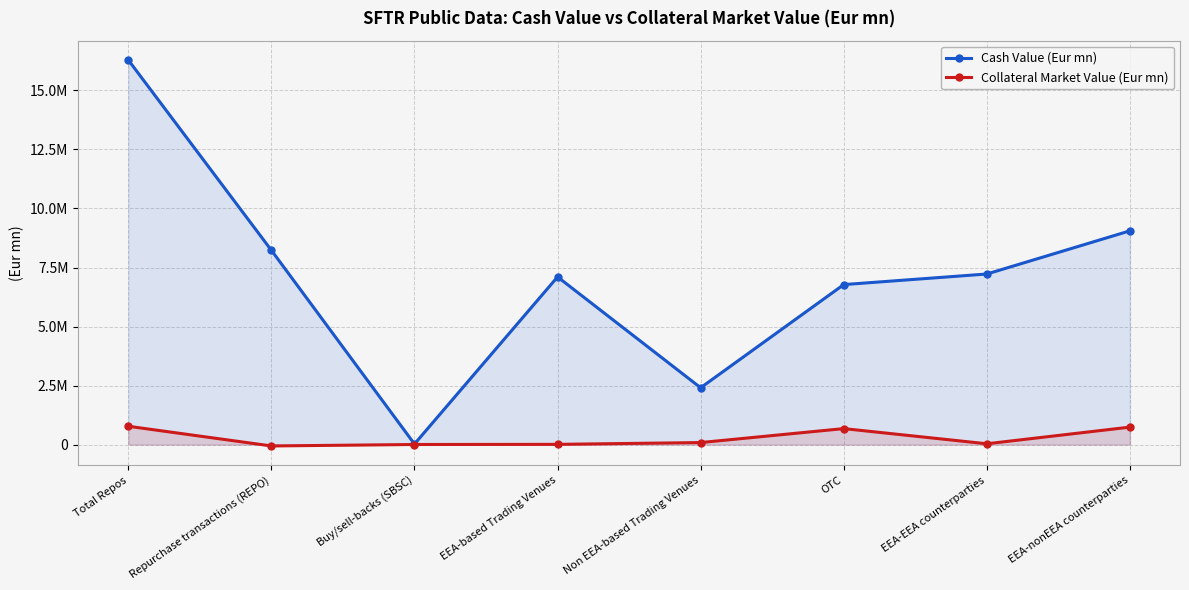

Reading left to right, extract all data points from this chart.

Cash Value (Eur mn): Total Repos=16286233.5	Repurchase transactions (REPO)=8228520.0	Buy/sell-backs (SBSC)=26153.5	EEA-based Trading Venues=7101739.3	Non EEA-based Trading Venues=2407994.0	OTC=6776500.2	EEA-EEA counterparties=7224561.6	EEA-nonEEA counterparties=9052911.7
Collateral Market Value (Eur mn): Total Repos=777630.4	Repurchase transactions (REPO)=-56349.6	Buy/sell-backs (SBSC)=5403.0	EEA-based Trading Venues=11446.2	Non EEA-based Trading Venues=87439.2	OTC=678745.0	EEA-EEA counterparties=35912.9	EEA-nonEEA counterparties=741717.5